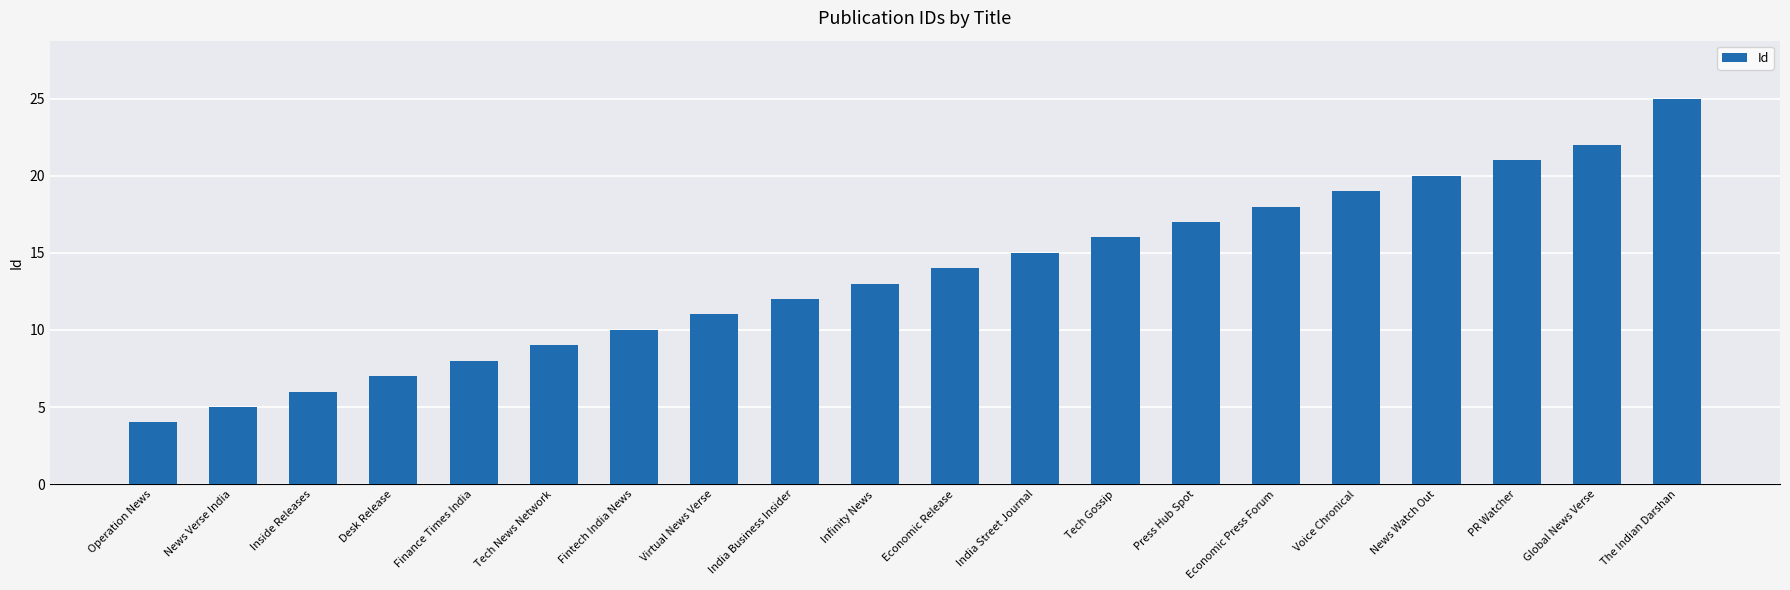

Are the bars horizontal?

No